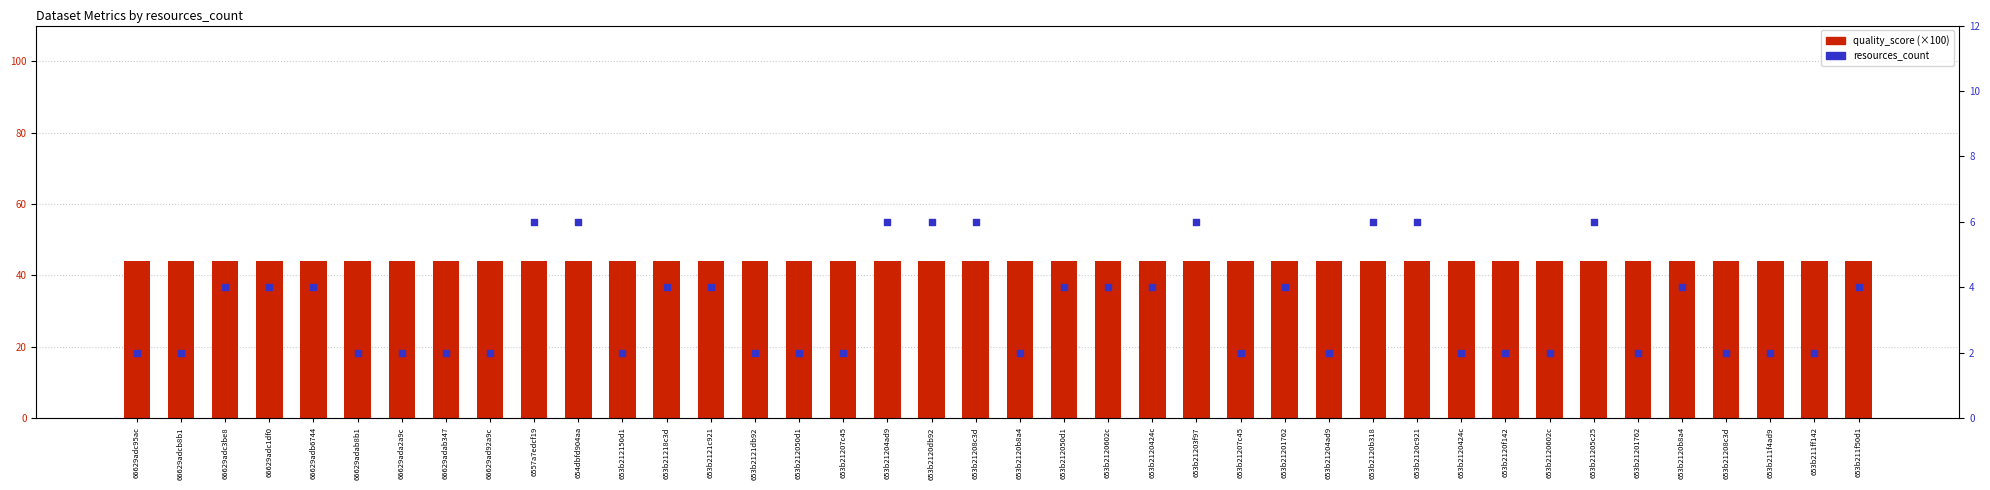

Which series has the widest spread of Y values?

resources_count